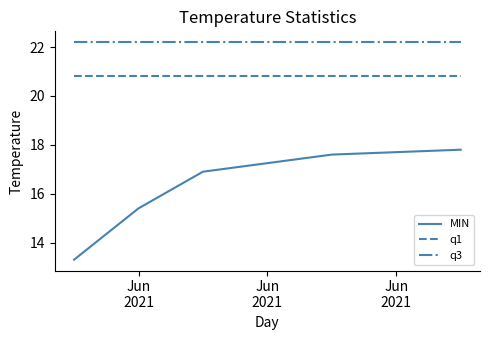

List the series in order of their overall mean, highest first.

q3, q1, MIN